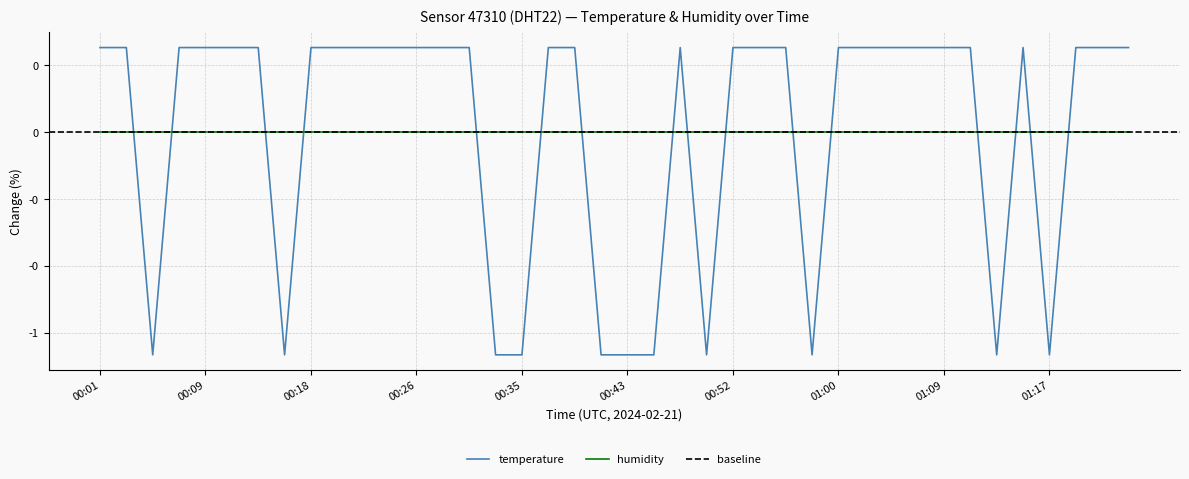

What is the difference between the maximum and minimum values?

0.9